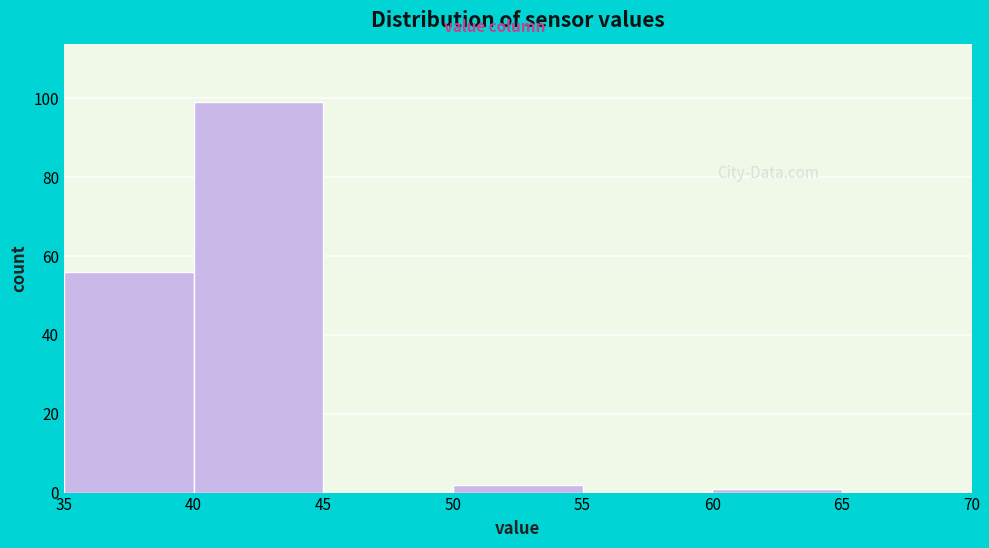

Reading left to right, transcribe this chart: for each bar, give the range it covers on the x-axis and its height. The values are not printed on the chart, so give them approximately, as read against the axis.

35 to 40: 56
40 to 45: 100
45 to 50: 0
50 to 55: 2
55 to 60: 0
60 to 65: under 2
65 to 70: 0